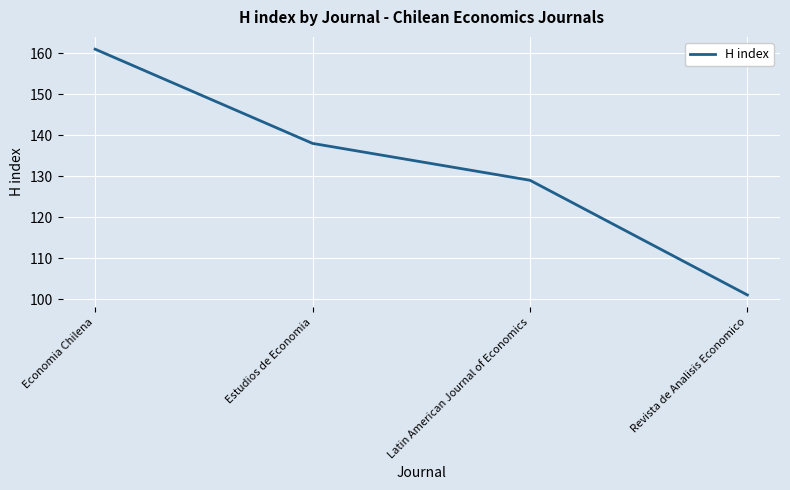

At which label is the value closest to 131?

Latin American Journal of Economics